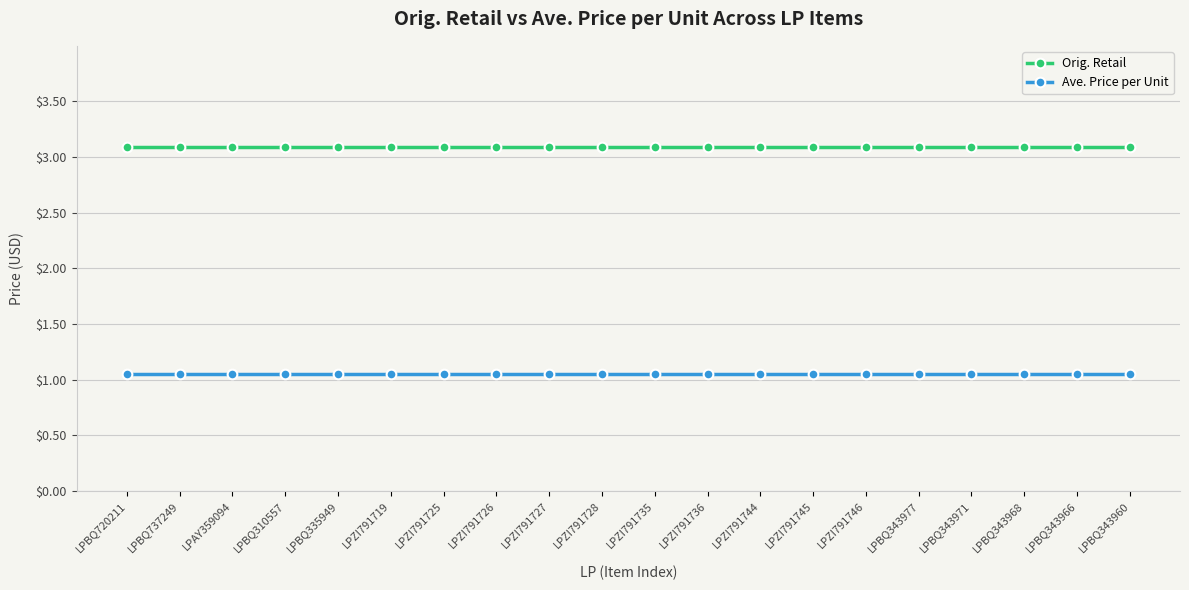

What is the label of the 16th point from the right?

LPBQ335949